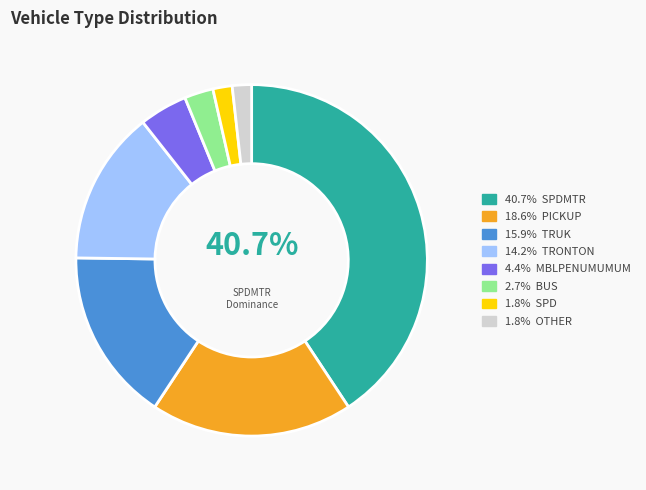

Is there a majority slice in this chart?

No